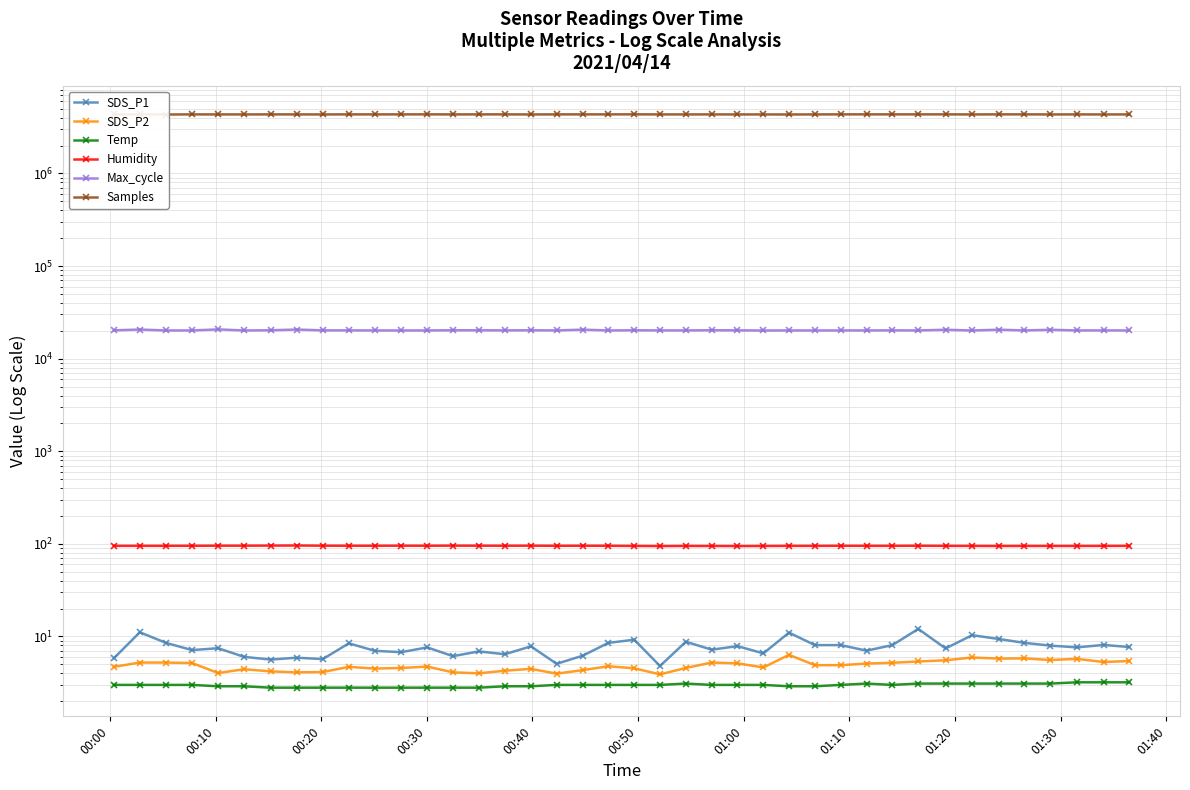

At how many categories does at least one series exceed 4248236?

40